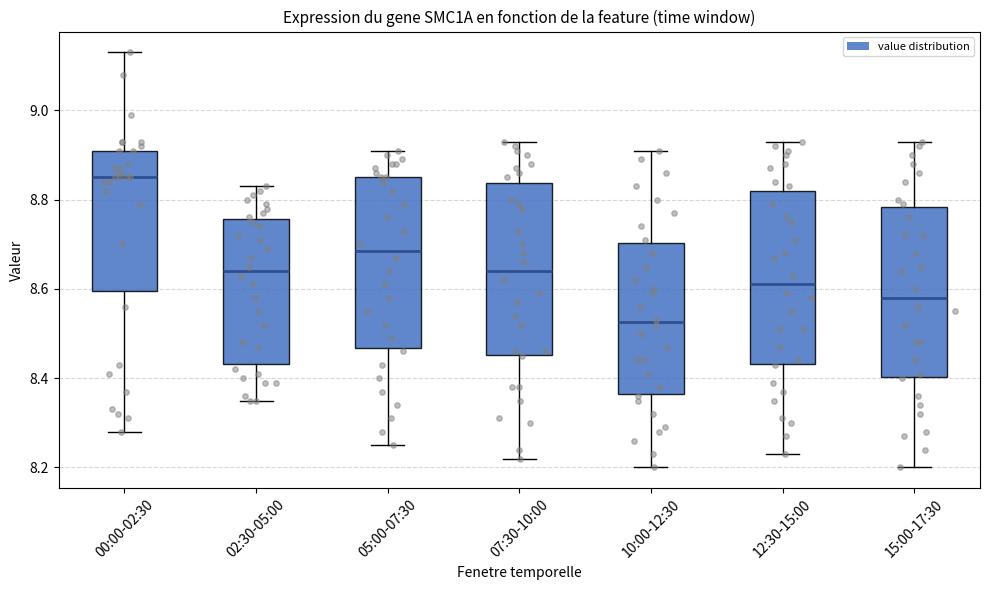

Reading left to right, read every box against the y-axis: the position of its median line, the range the box covers, and the ends of its whiskers. The values are not printed on the chart, so give them approximately, as read against the axis.

00:00-02:30: median 8.86, box 8.60 to 8.92, whiskers 8.28 to 9.14
02:30-05:00: median 8.64, box 8.44 to 8.76, whiskers 8.36 to 8.84
05:00-07:30: median 8.68, box 8.46 to 8.86, whiskers 8.26 to 8.92
07:30-10:00: median 8.64, box 8.46 to 8.84, whiskers 8.22 to 8.94
10:00-12:30: median 8.52, box 8.36 to 8.70, whiskers 8.20 to 8.92
12:30-15:00: median 8.62, box 8.44 to 8.82, whiskers 8.24 to 8.94
15:00-17:30: median 8.58, box 8.40 to 8.78, whiskers 8.20 to 8.94